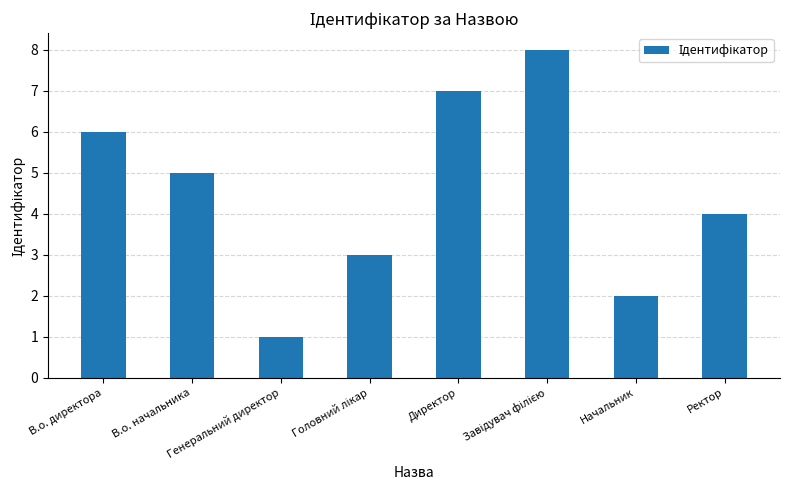

True or false: the data shows 1 at Начальник.

False